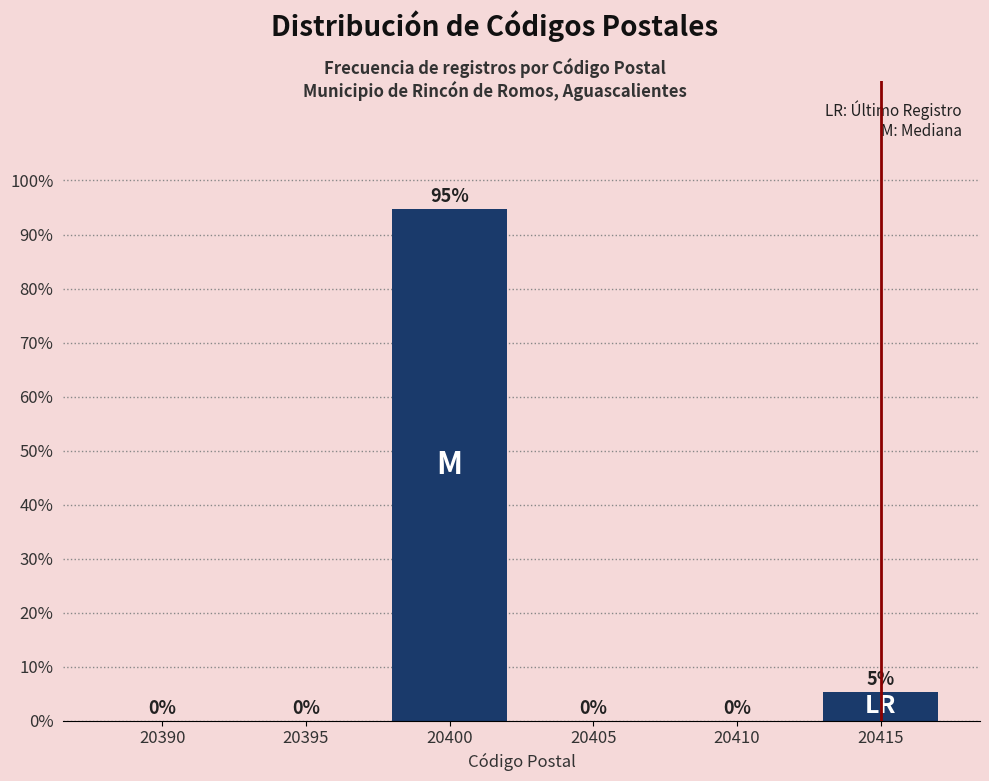

Where is the data nearest to the value 47?

20415